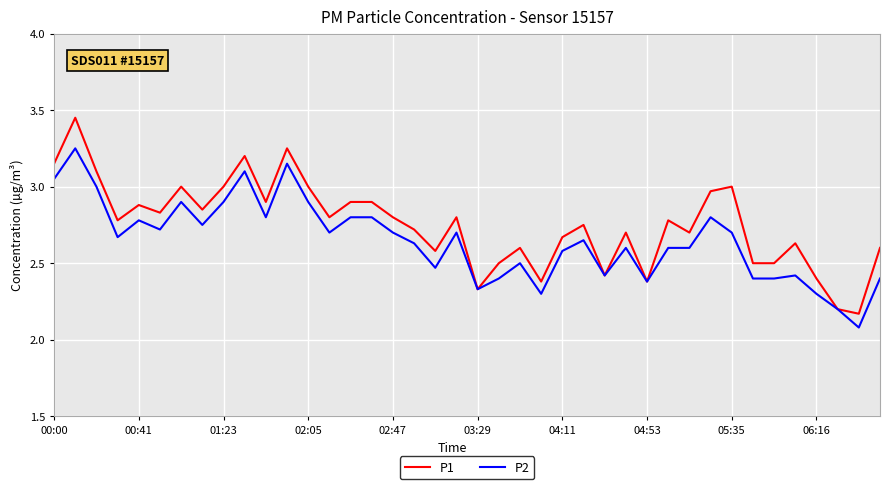

Which series has the widest spread of values?

P1